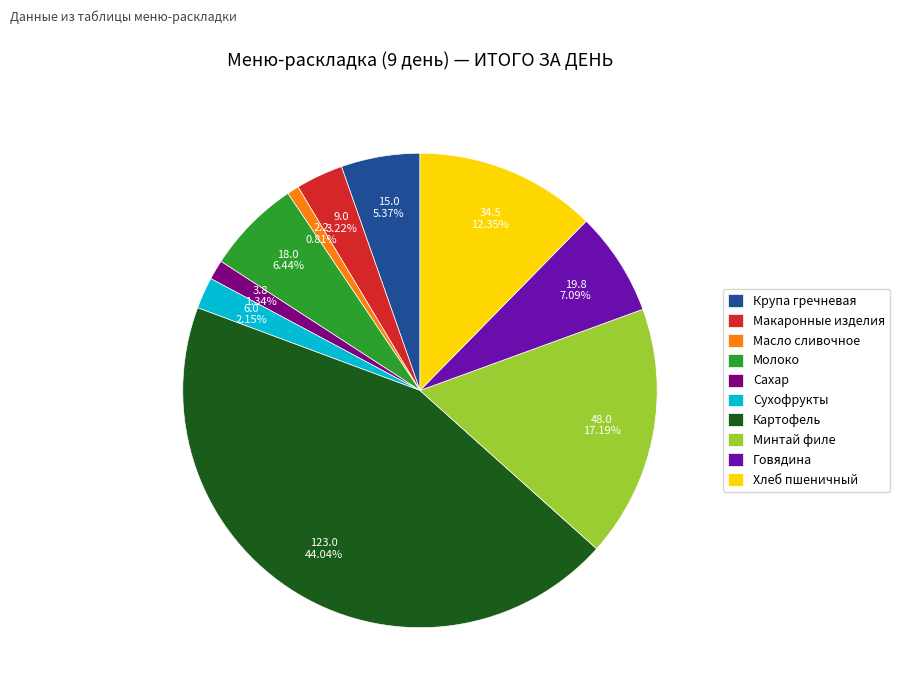

Which has a higher value, Хлеб пшеничный or Макаронные изделия?

Хлеб пшеничный